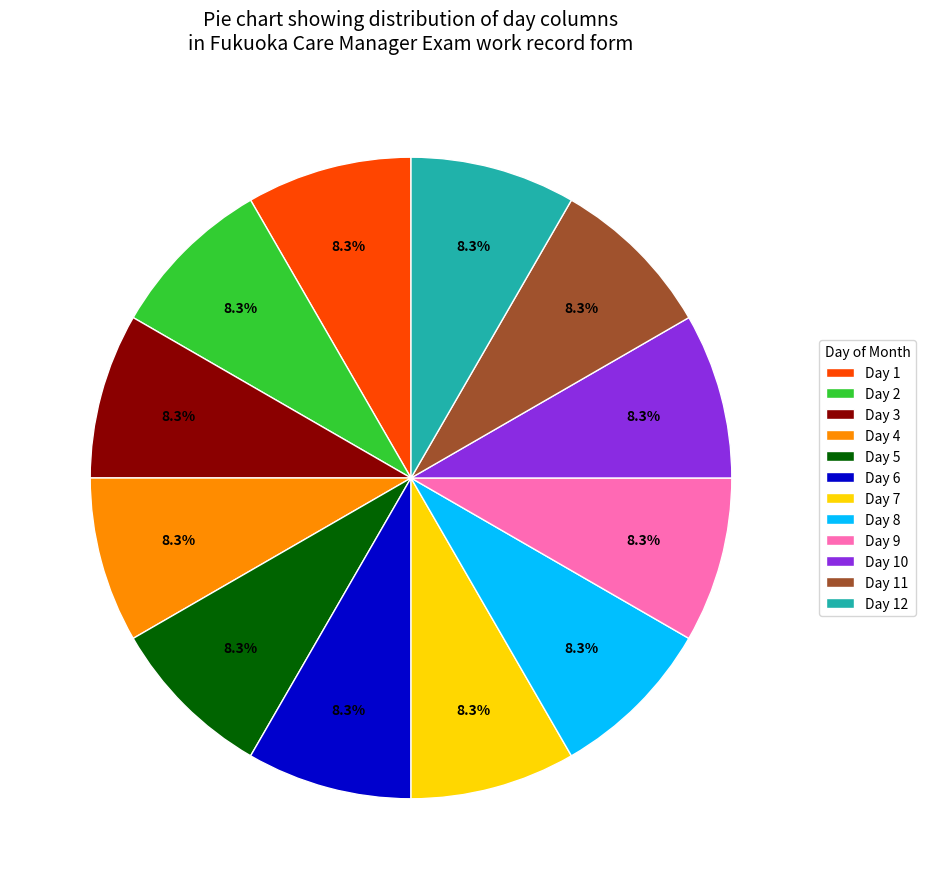

Combined, what portion of the pie is Day 4 and Day 1?

16.7%